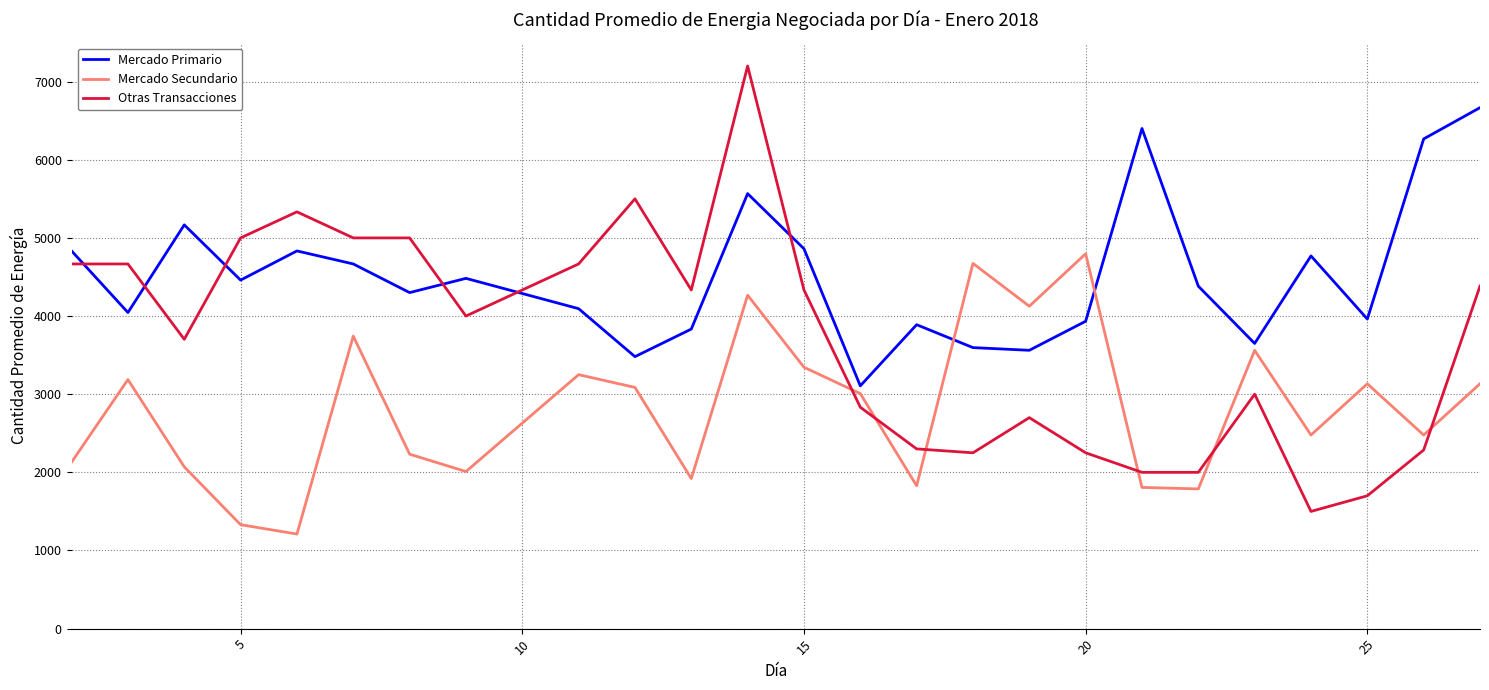

Rank the series by their average value, from lowest to highest.

Mercado Secundario, Otras Transacciones, Mercado Primario